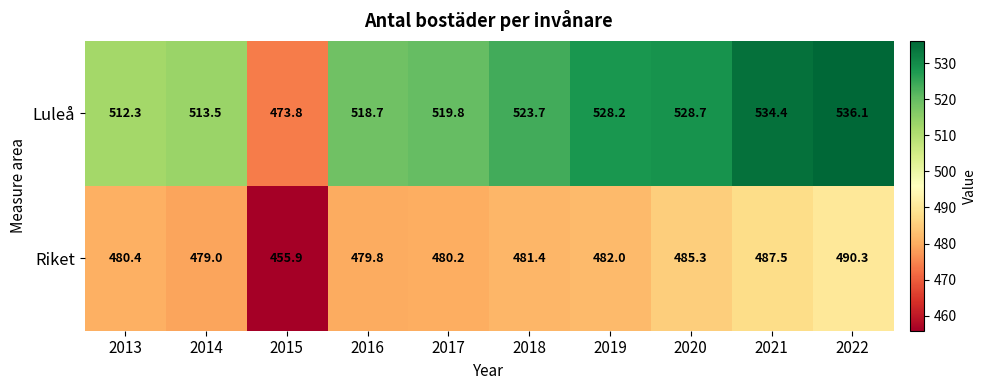

The value of Luleå at 2013 is 512.3. True or false?

True